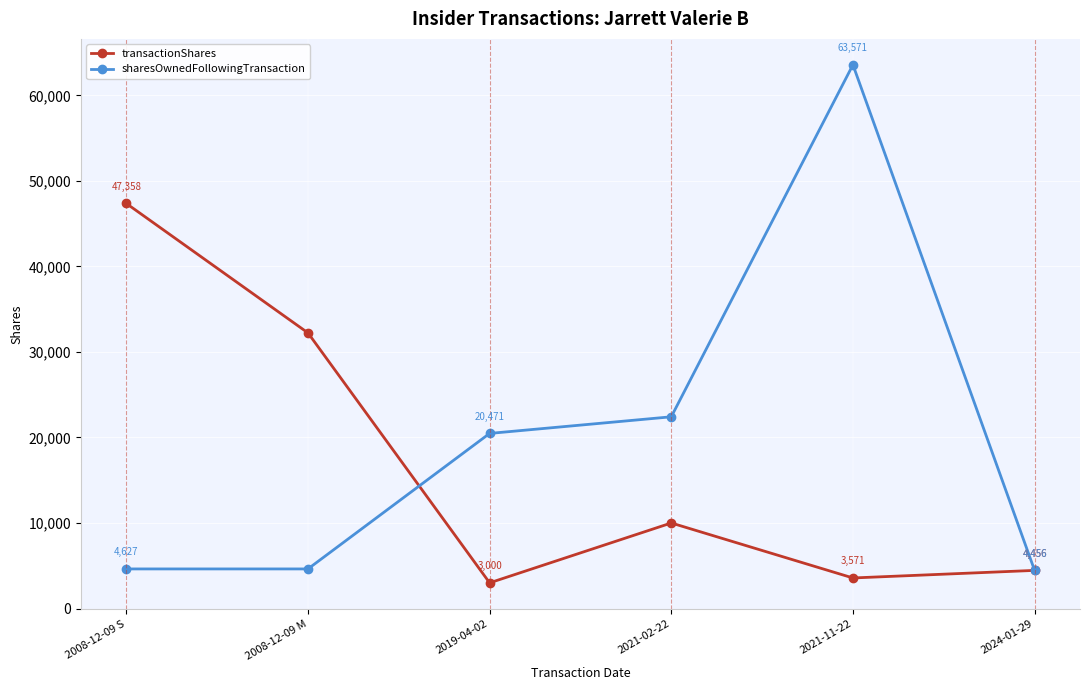

True or false: transactionShares has a value of 47358 at 2008-12-09 S.

True